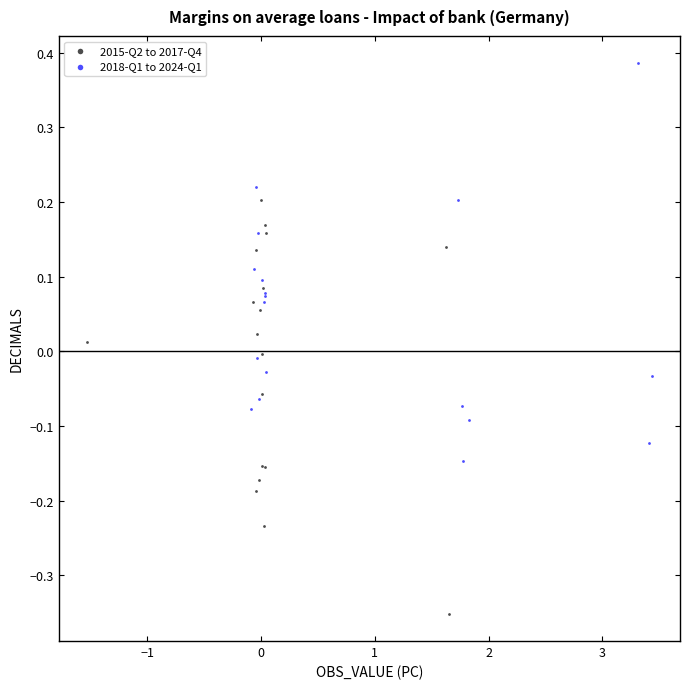

Which series contains the highest Y value?

2018-Q1 to 2024-Q1